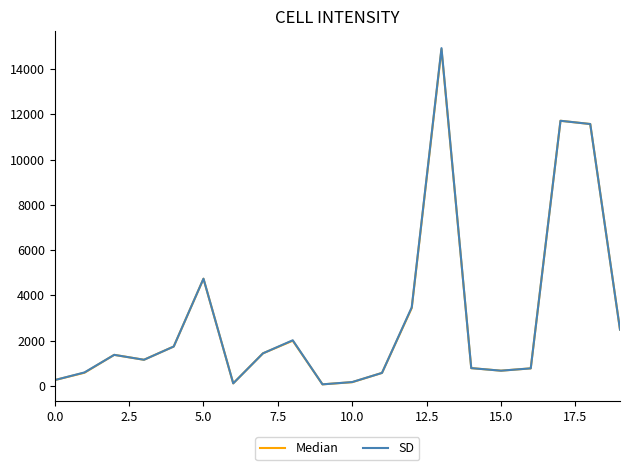

Which series has the widest spread of values?

SD